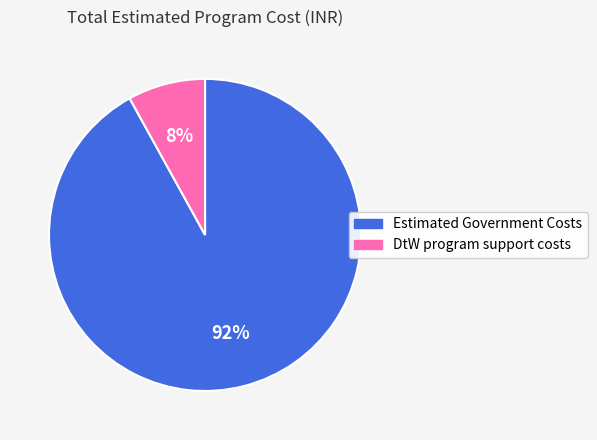

Rank the categories by value from lowest to highest.

DtW program support costs, Estimated Government Costs